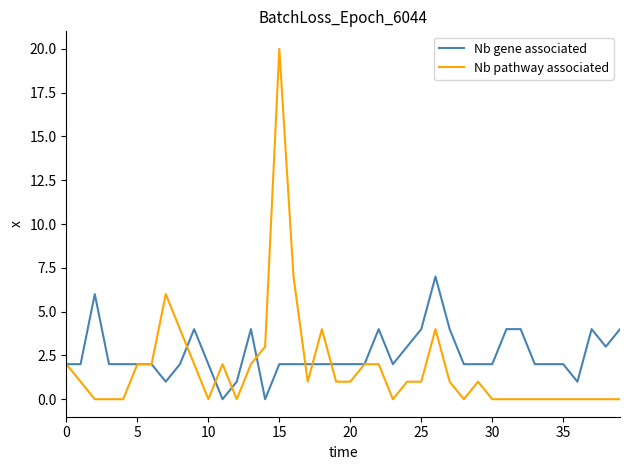

Which series has the widest spread of values?

Nb pathway associated